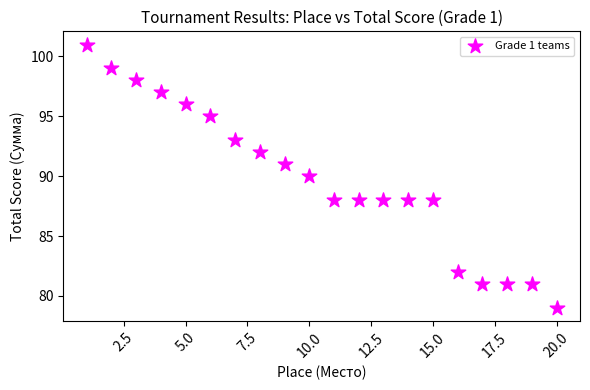

What is the range of Y values (max minus min)?

22